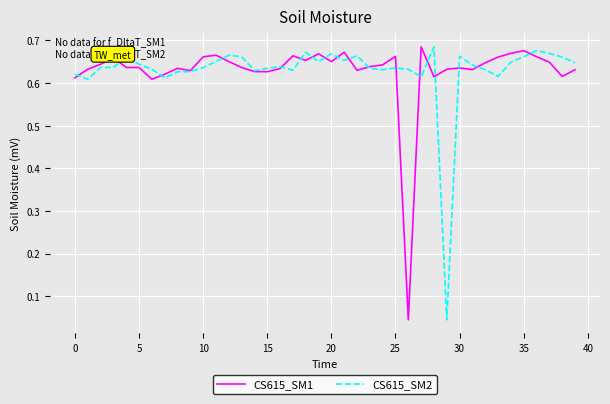

Does the chart display data point markers on the line(s)?

No